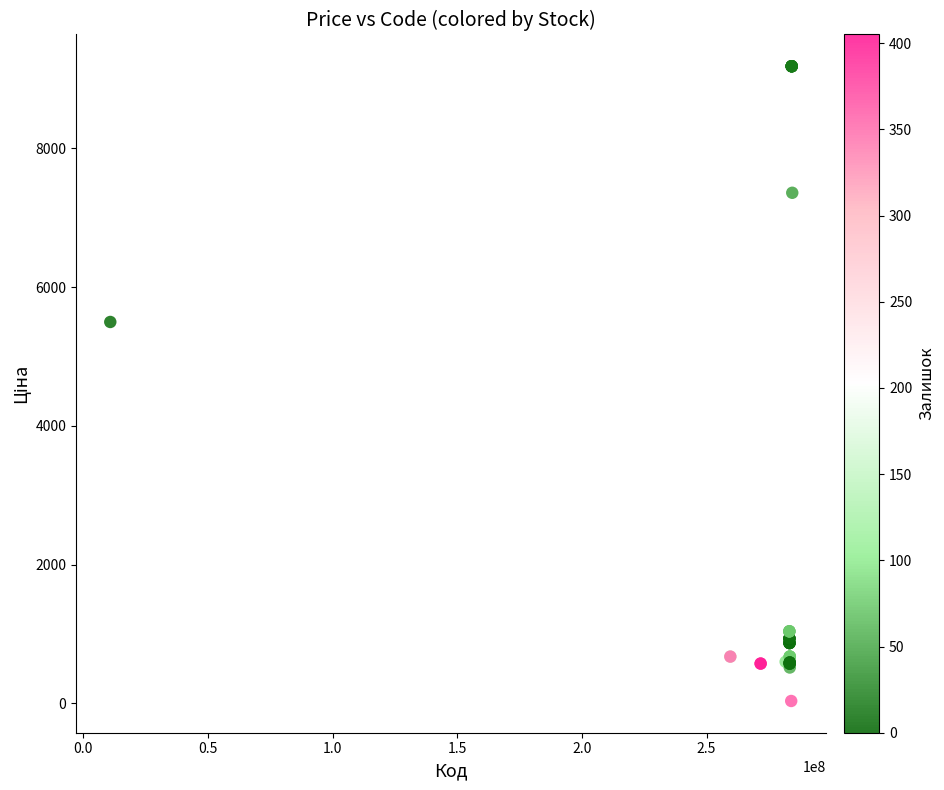

What Y value in the scatter plot is closest to 4608?

5497.3